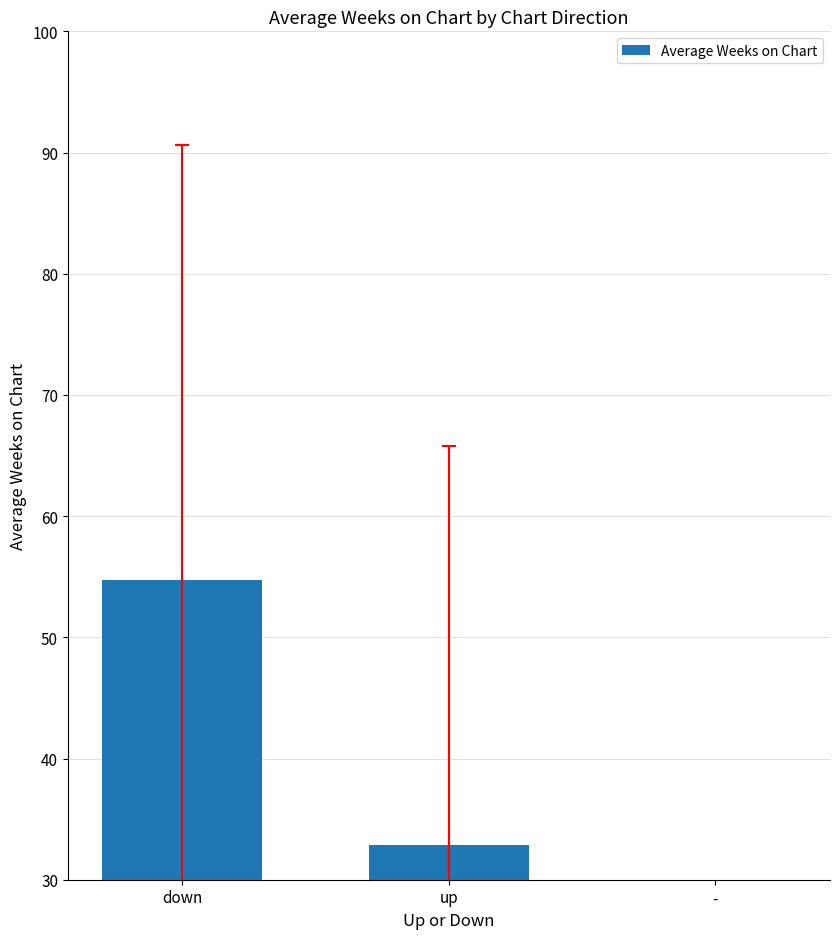

What is the approximate value at down?

54.7